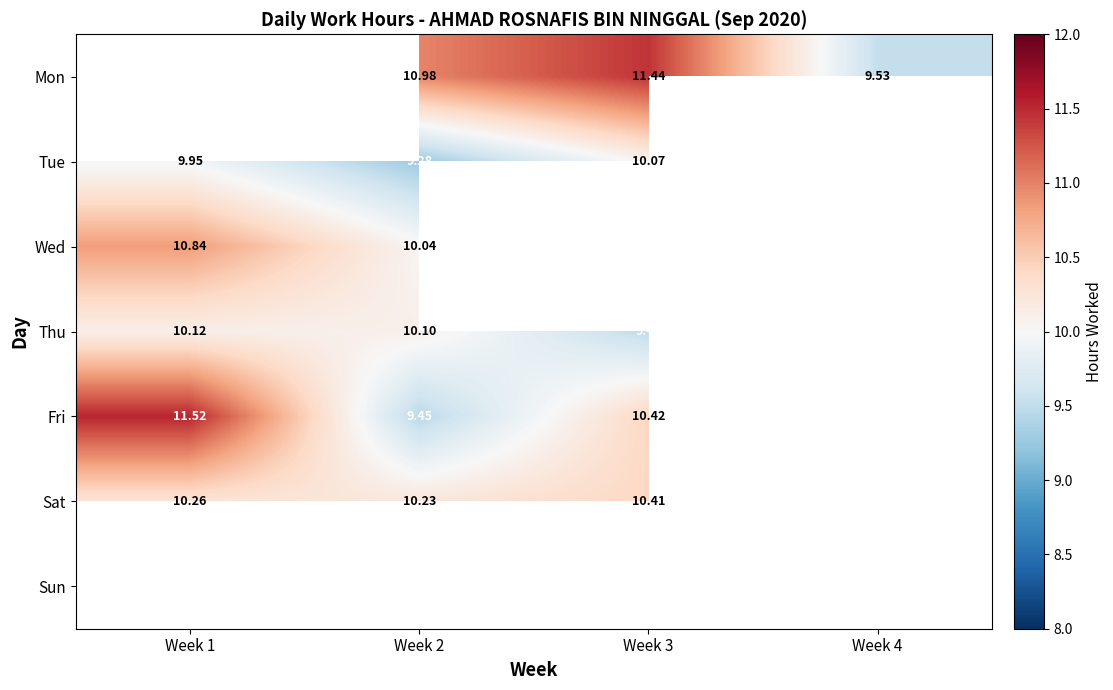

Between Week 3 and Week 1, which is larger?

Week 1